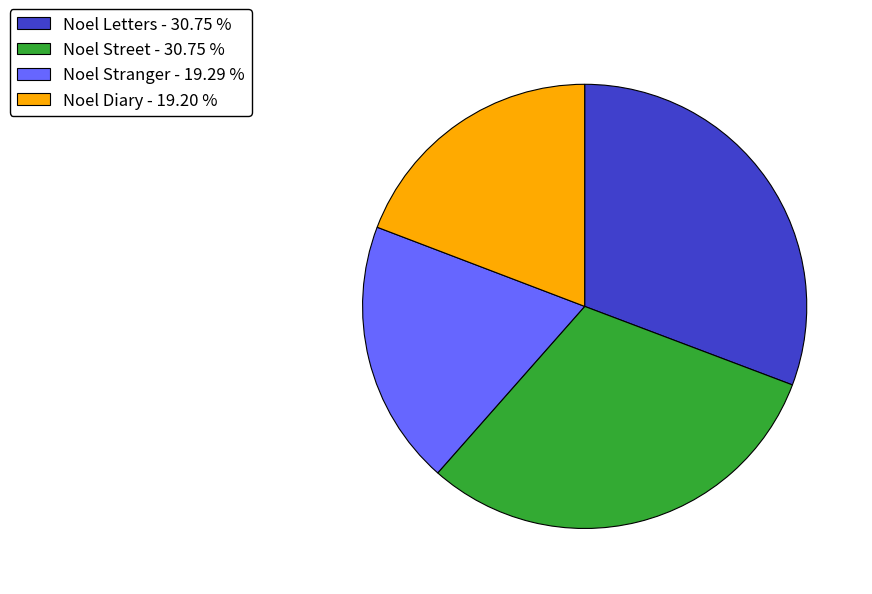

Is there any slice that represents more than half of the pie?

No